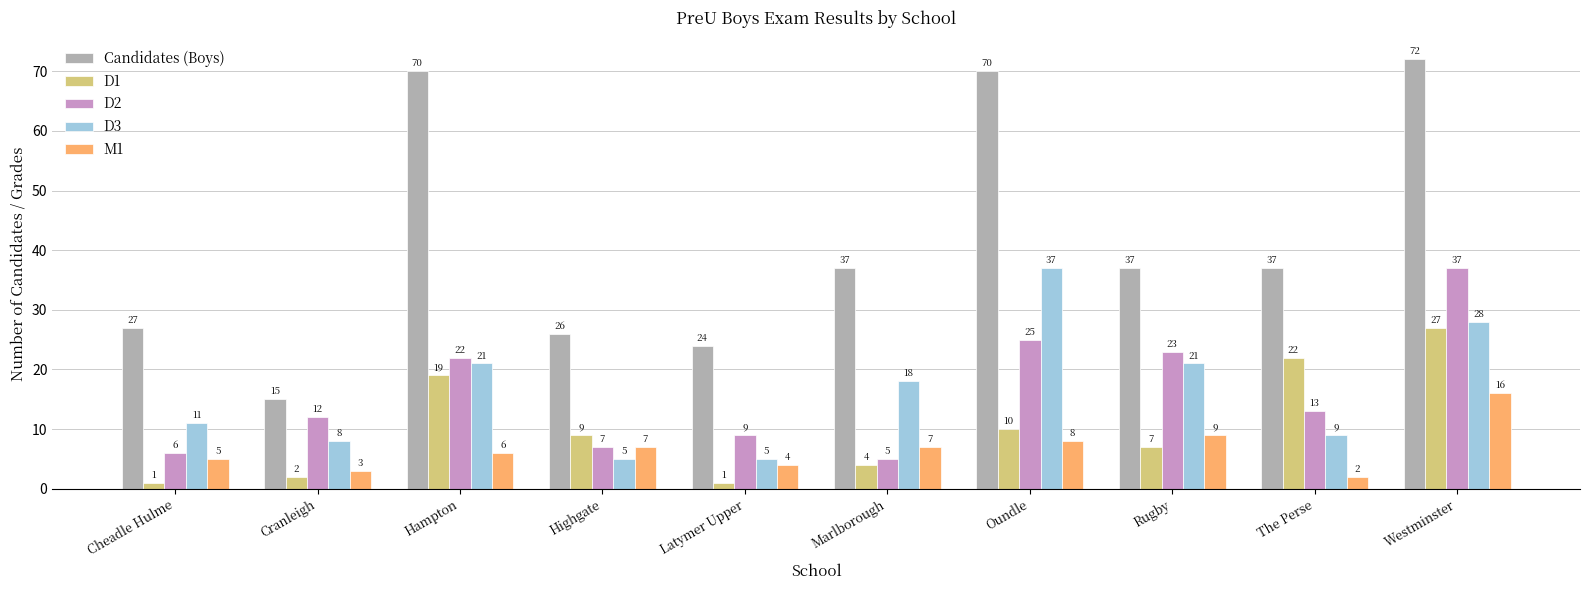

How many data points does each series have?

10